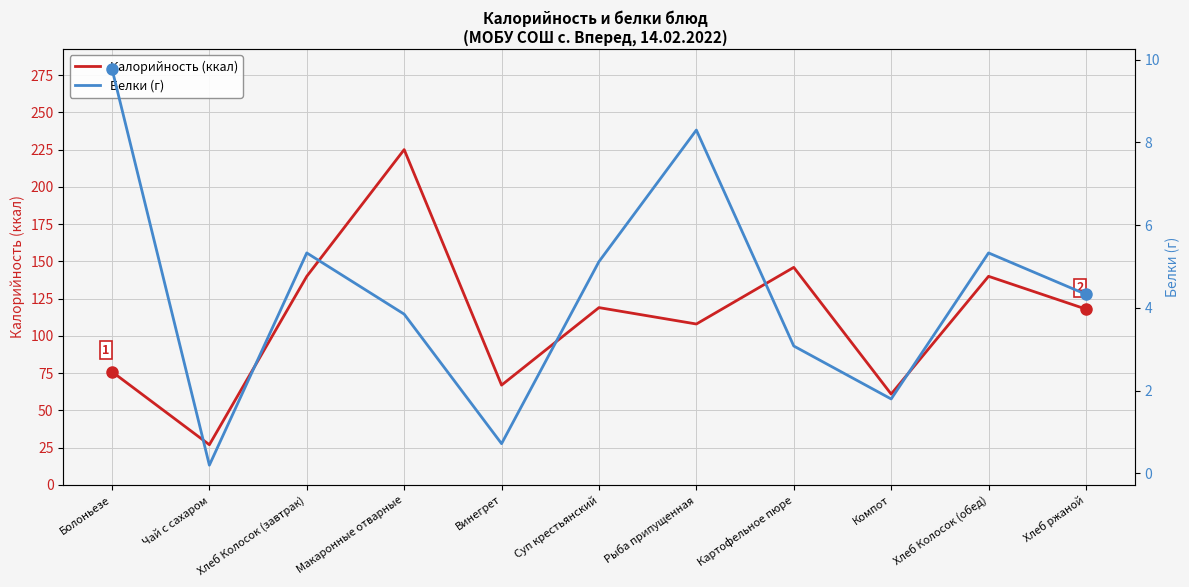

What is the label of the 1st point from the left?

Болоньезе